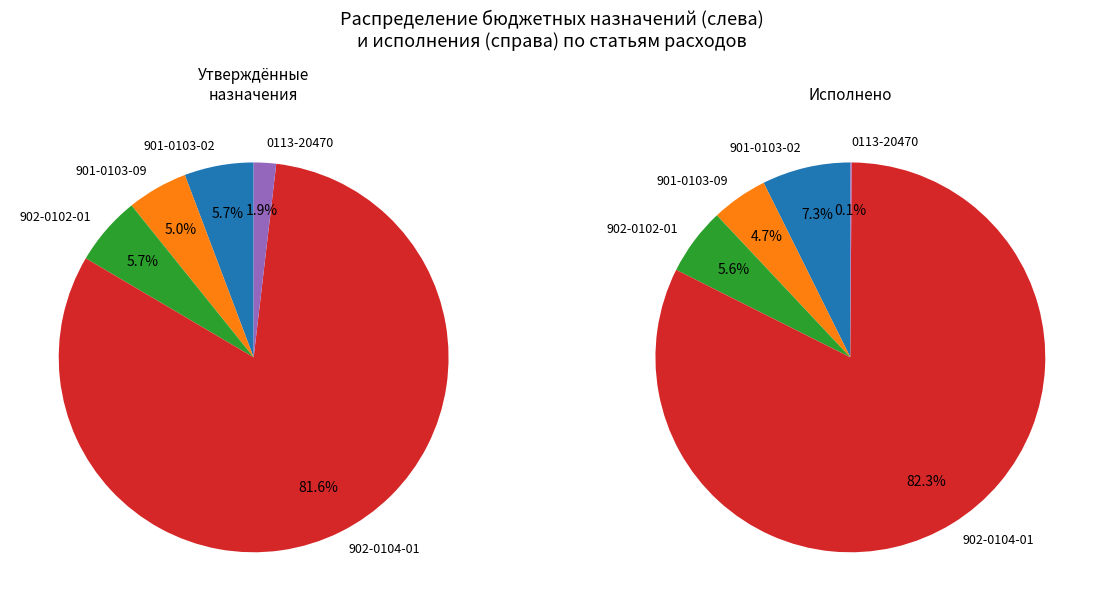

Rank the categories by Исполнено value from highest to lowest.

Расходы на обеспечение функций (902 0104 09 4 01), Расходы на обеспечение функций (901 0103 75 0 02), Расходы на обеспечение функций (902 0102 78 0 01), Расходы на обеспечение функций (901 0103 75 0 09), Опубликование муниципальных правовых актов